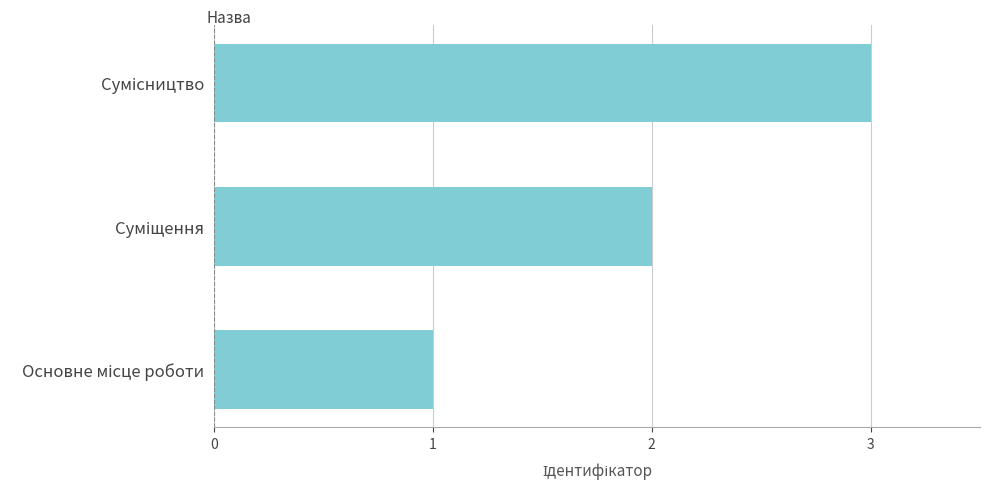

How many bars are there in total?

3